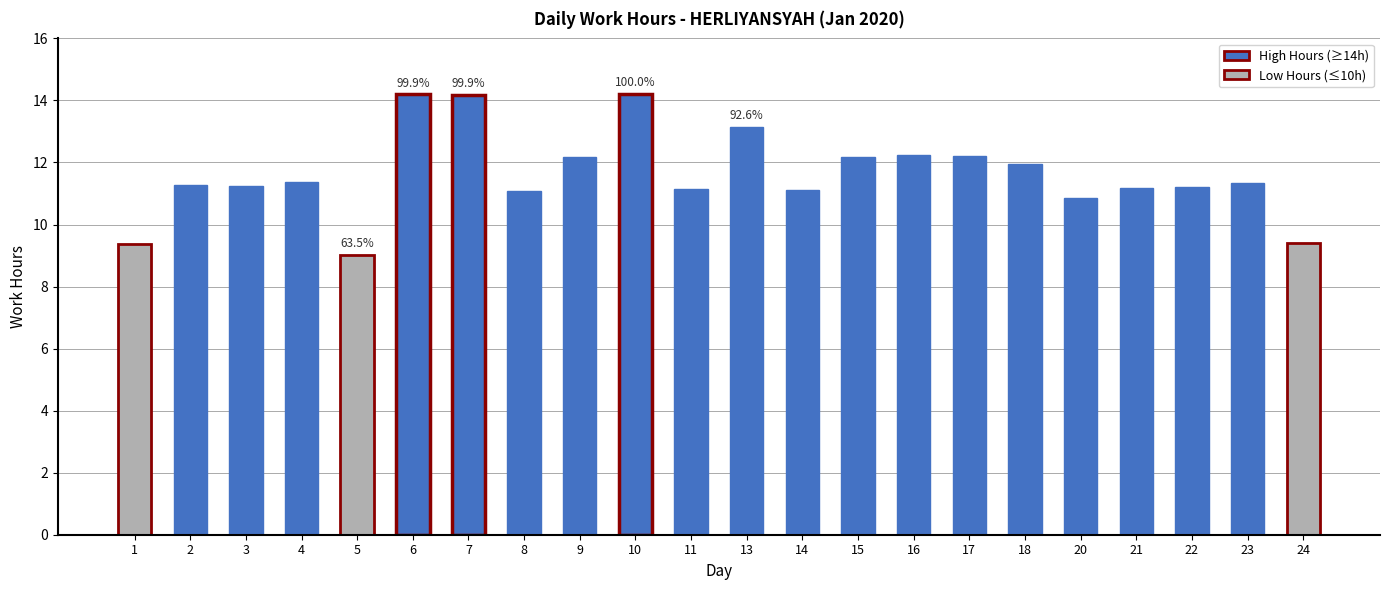

Read the value at 3.

11.2